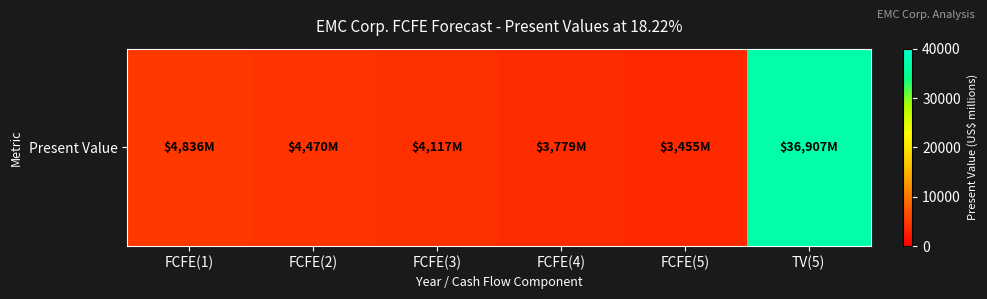

What is the approximate value at FCFE(5), to the nearest 10?

3460